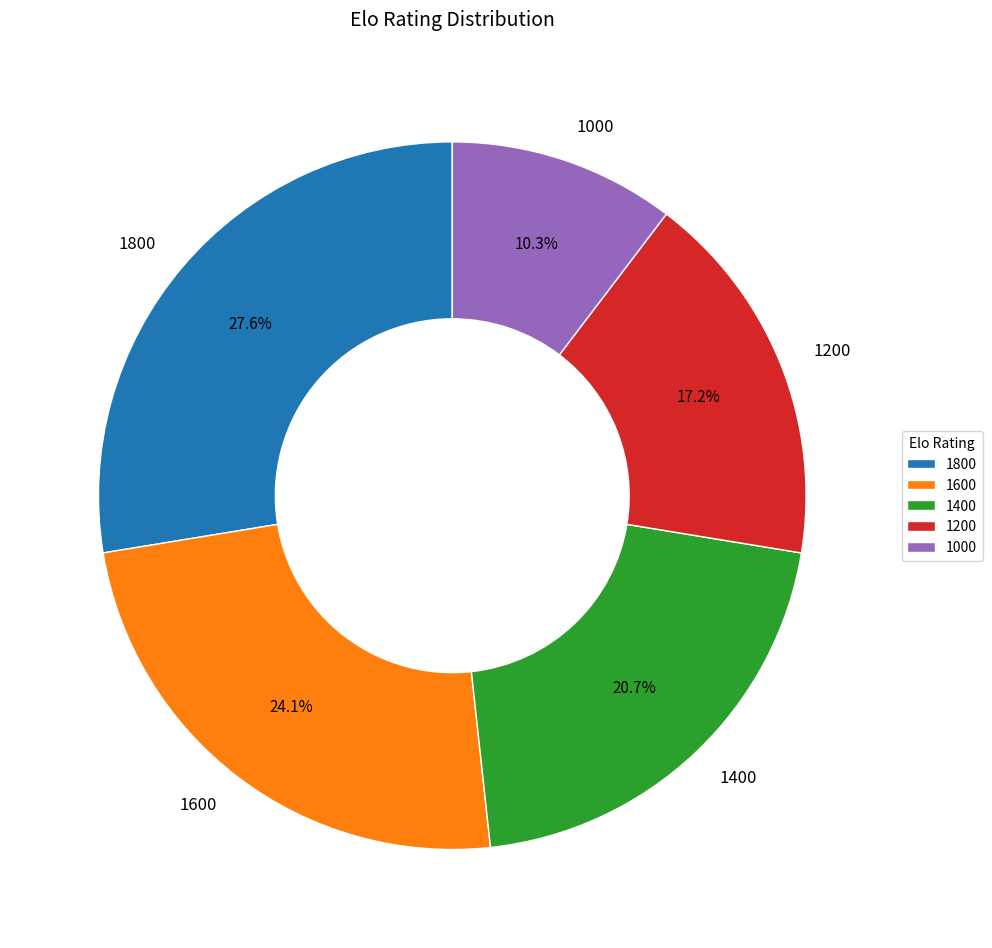

The 1600 slice represents 15% of the pie. True or false?

False